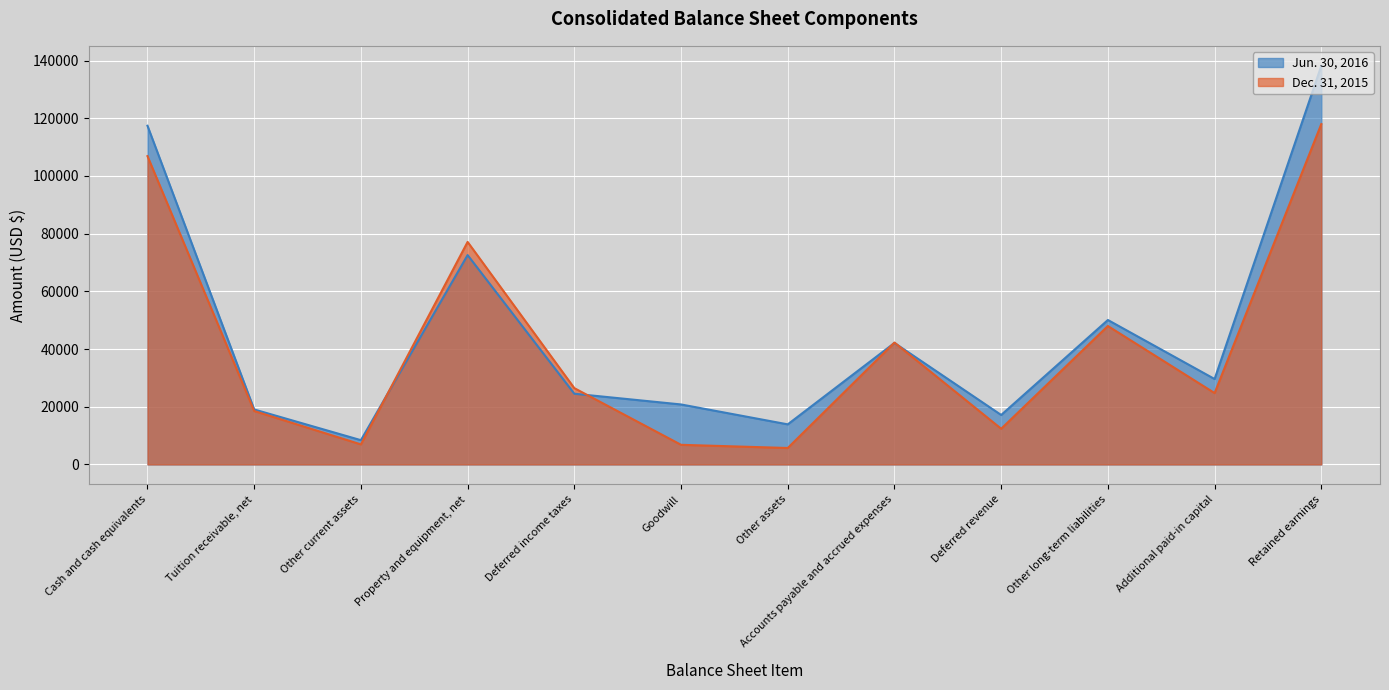

List the series in order of their overall mean, lowest first.

Dec. 31, 2015, Jun. 30, 2016